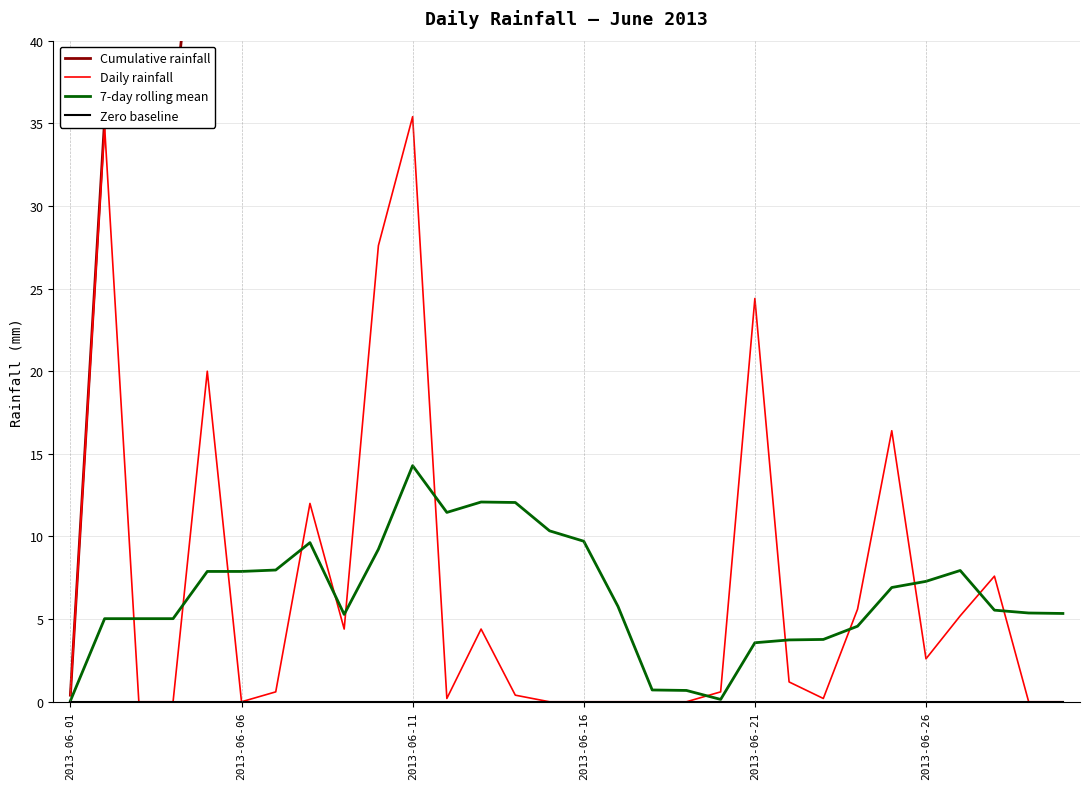

What is the sum of all Daily rainfall values?

204.0